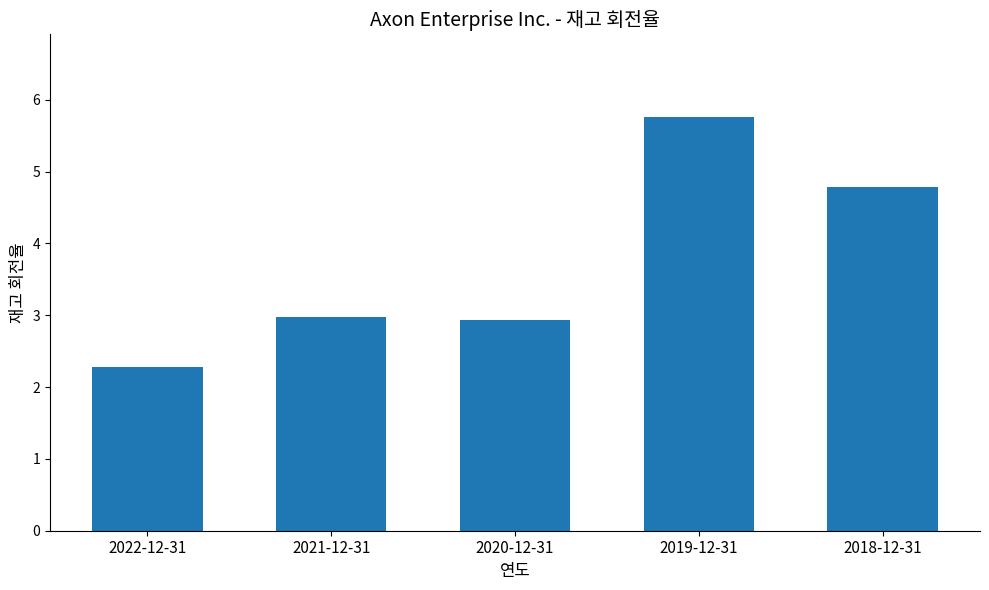

What is the ratio of the value at 2022-12-31 to the value at 2020-12-31?

0.8